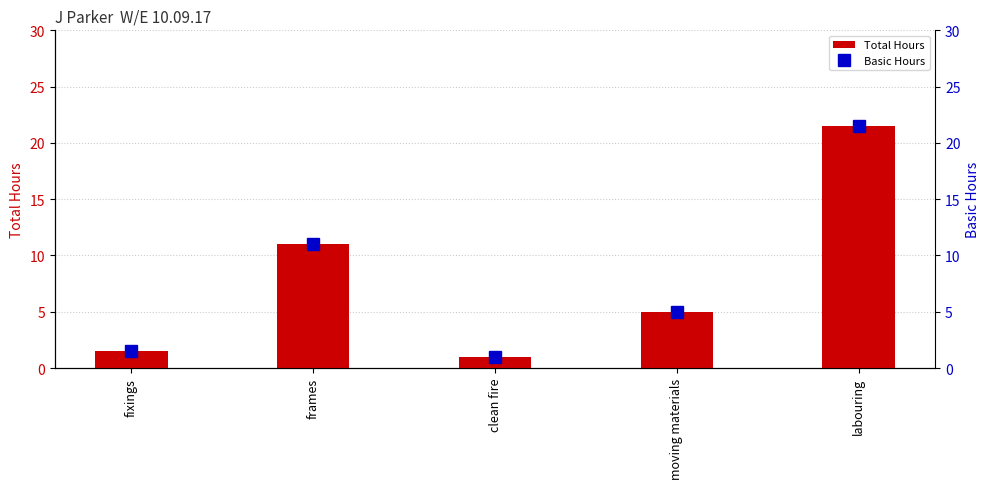

What are all the series names shown in the legend?

Total Hours, Basic Hours